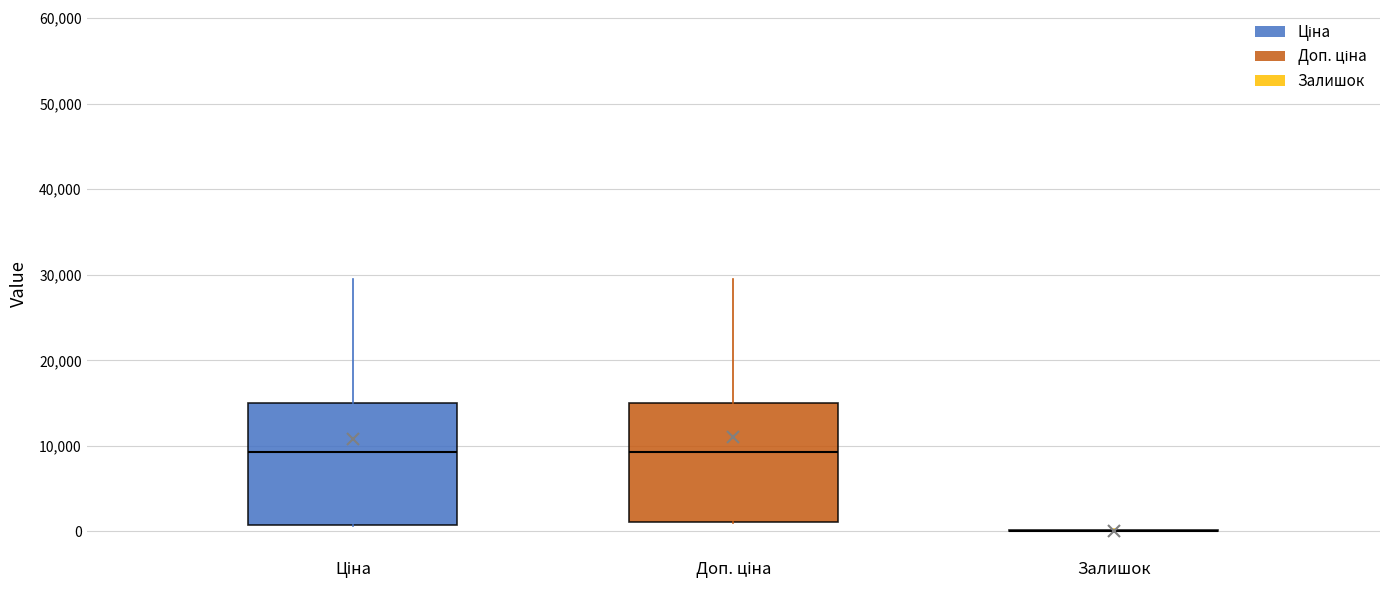

Reading left to right, transcribe this box plot: for each box, give where its median line is, the range the box spans, and where its two whiskers end, as read against the y-axis. The values are not printed on the chart, so give them approximately, as read against the axis.

Ціна: median 9000, box 1000 to 15000, whiskers 1000 to 30000
Доп. ціна: median 9000, box 1000 to 15000, whiskers 1000 to 30000
Залишок: box collapsed to a line at 0, whiskers 0 to 0